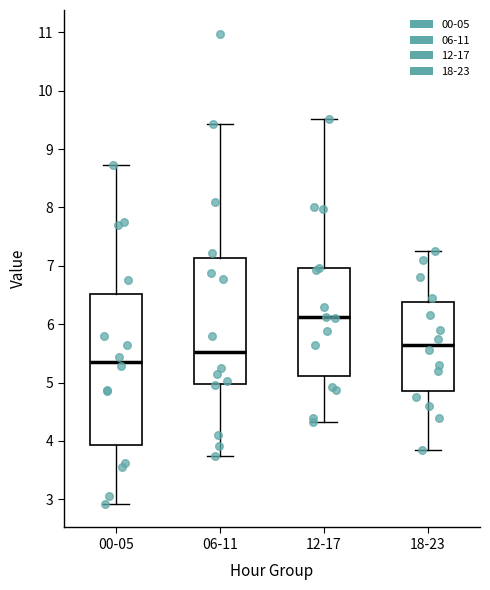

Which box's median line is the lowest?

00-05